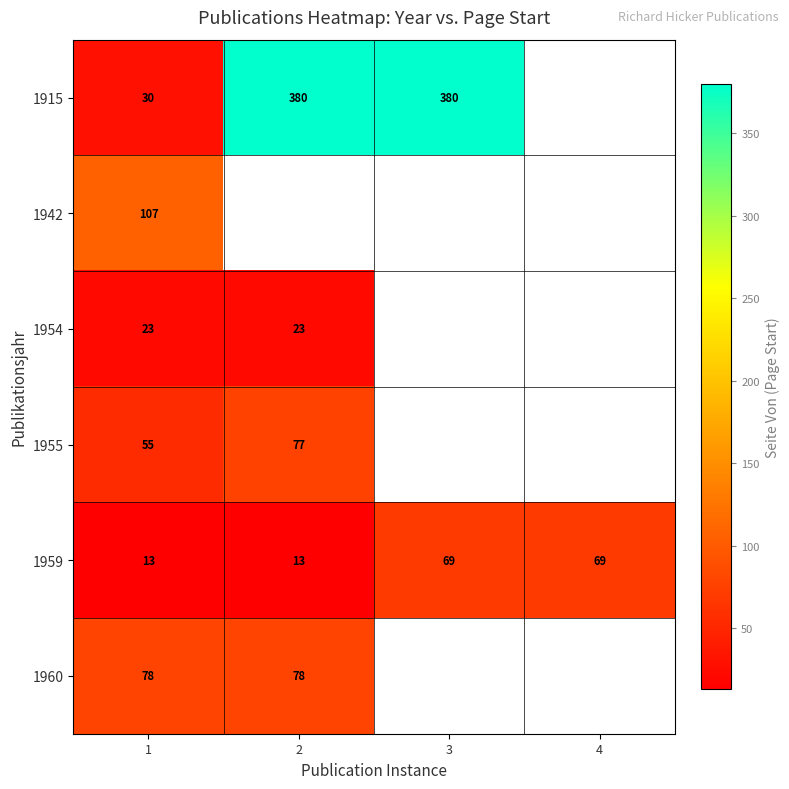

At which category is the sum across all series the highest?

1